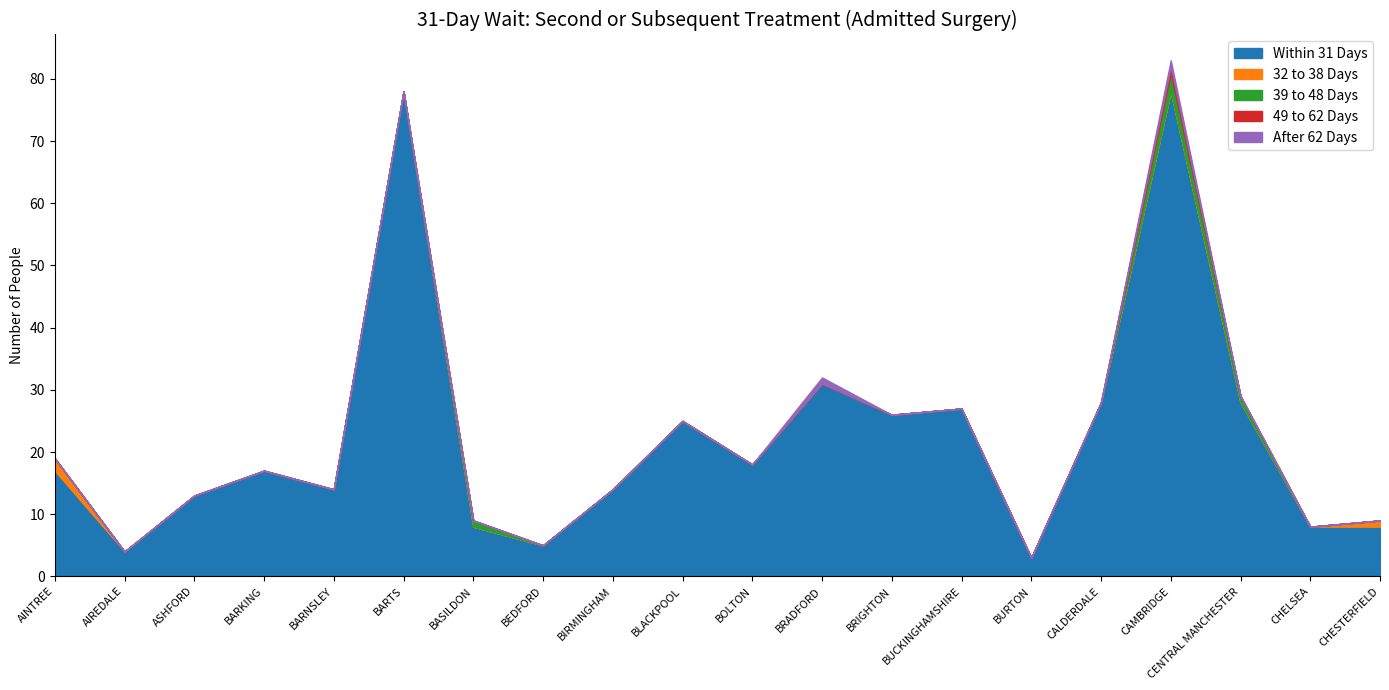

Rank the series at CHESTERFIELD from highest to lowest value.

Within 31 Days, 32 to 38 Days, 39 to 48 Days, 49 to 62 Days, After 62 Days